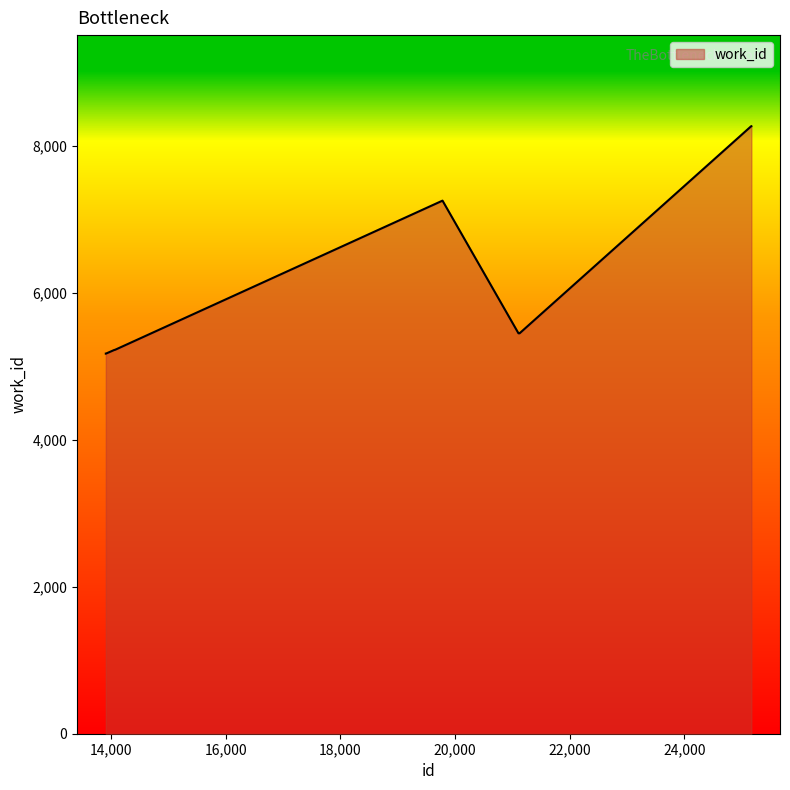

What is the maximum value shown in the chart?

8271